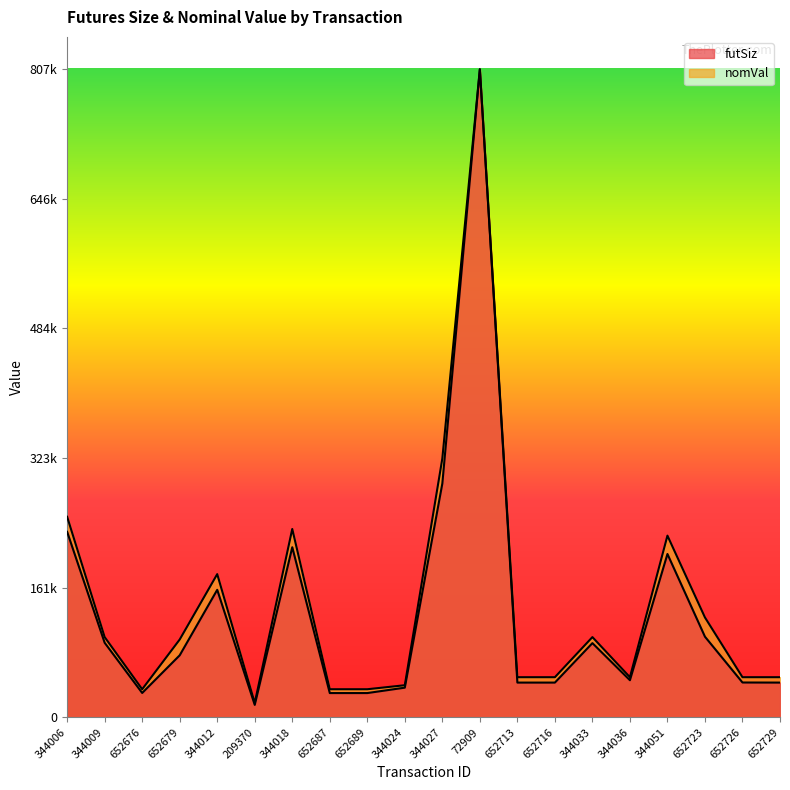

What position from the right is 344006?

20